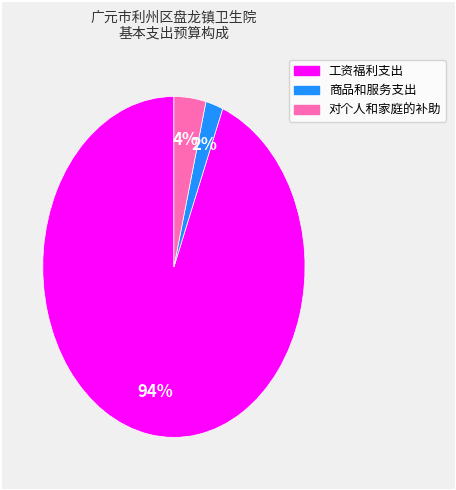

Rank the categories by value from highest to lowest.

工资福利支出, 对个人和家庭的补助, 商品和服务支出